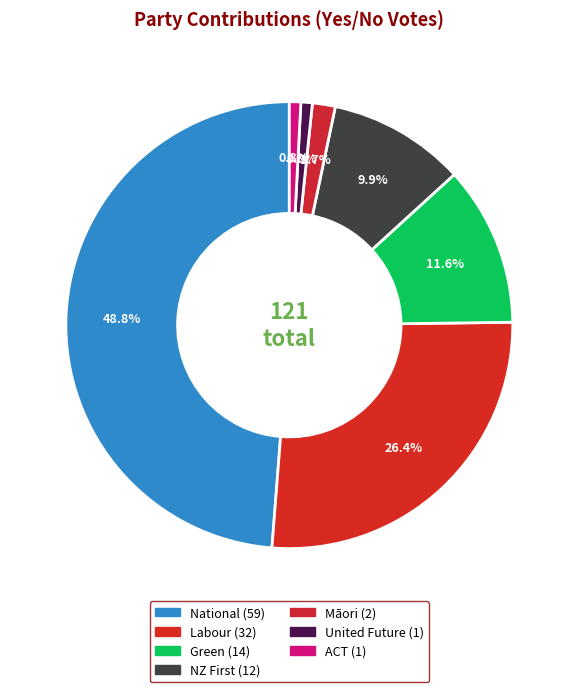

How many slices are in this pie chart?

7